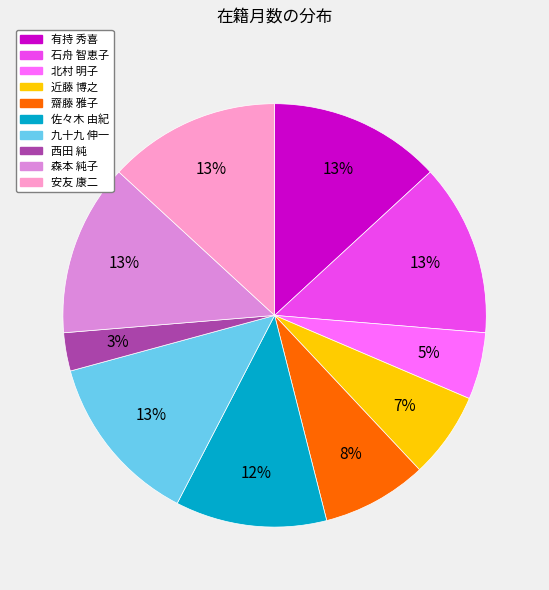

Does 森本 純子 represent more than half of the total?

No